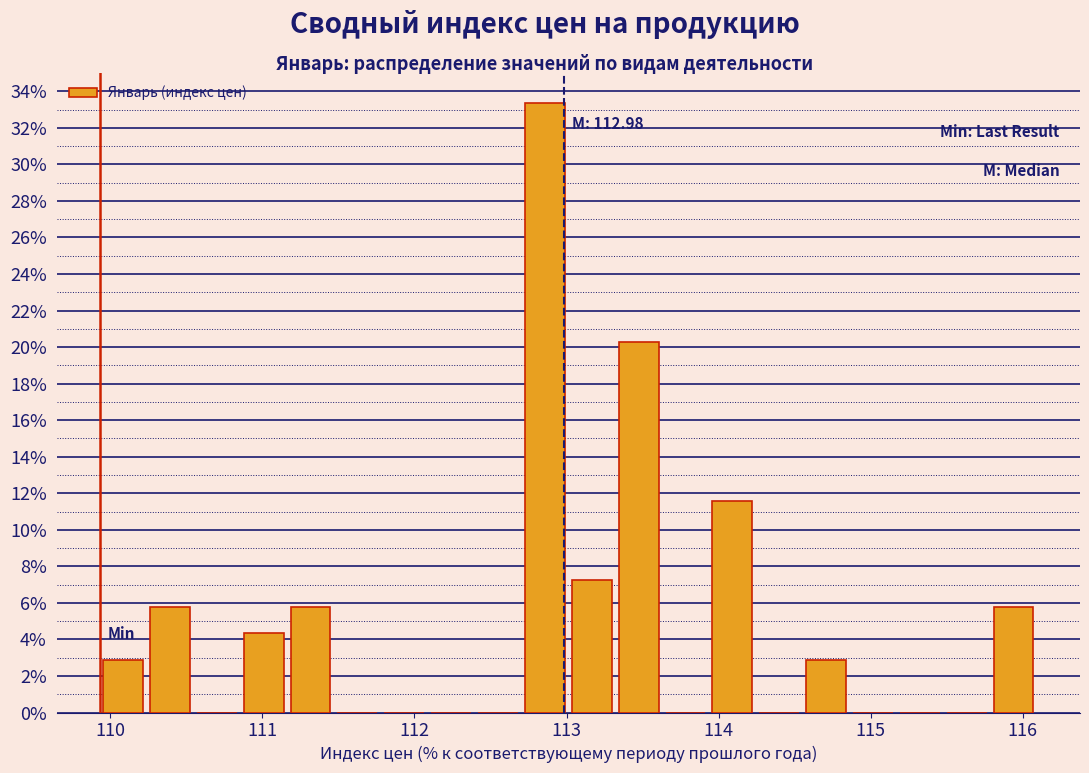

Around what value on the x-axis is the tallest bar? Give the approximate position of its centre, as read against the axis.

112.9